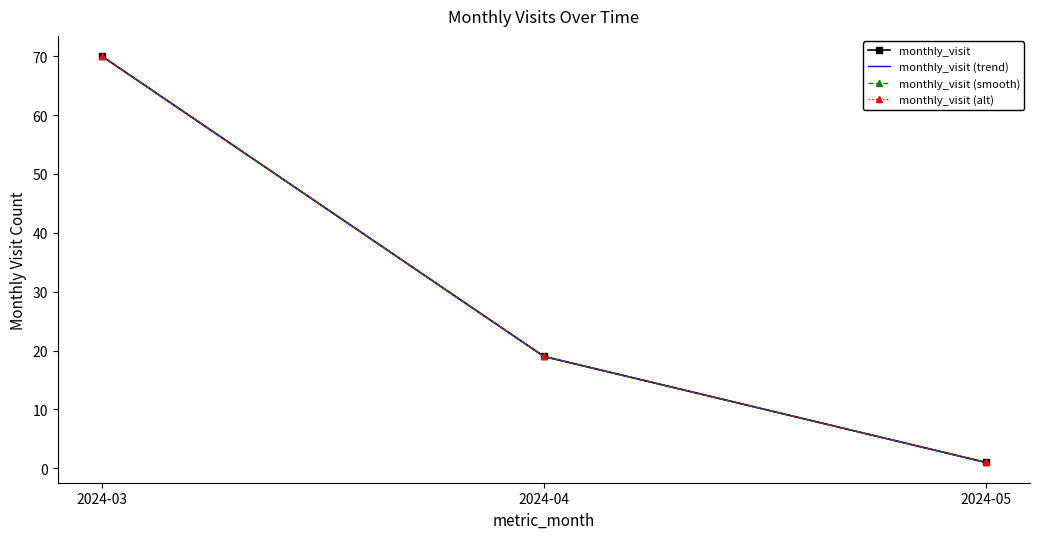

How many monthly_visit (trend) values are between 1 and 70?

3